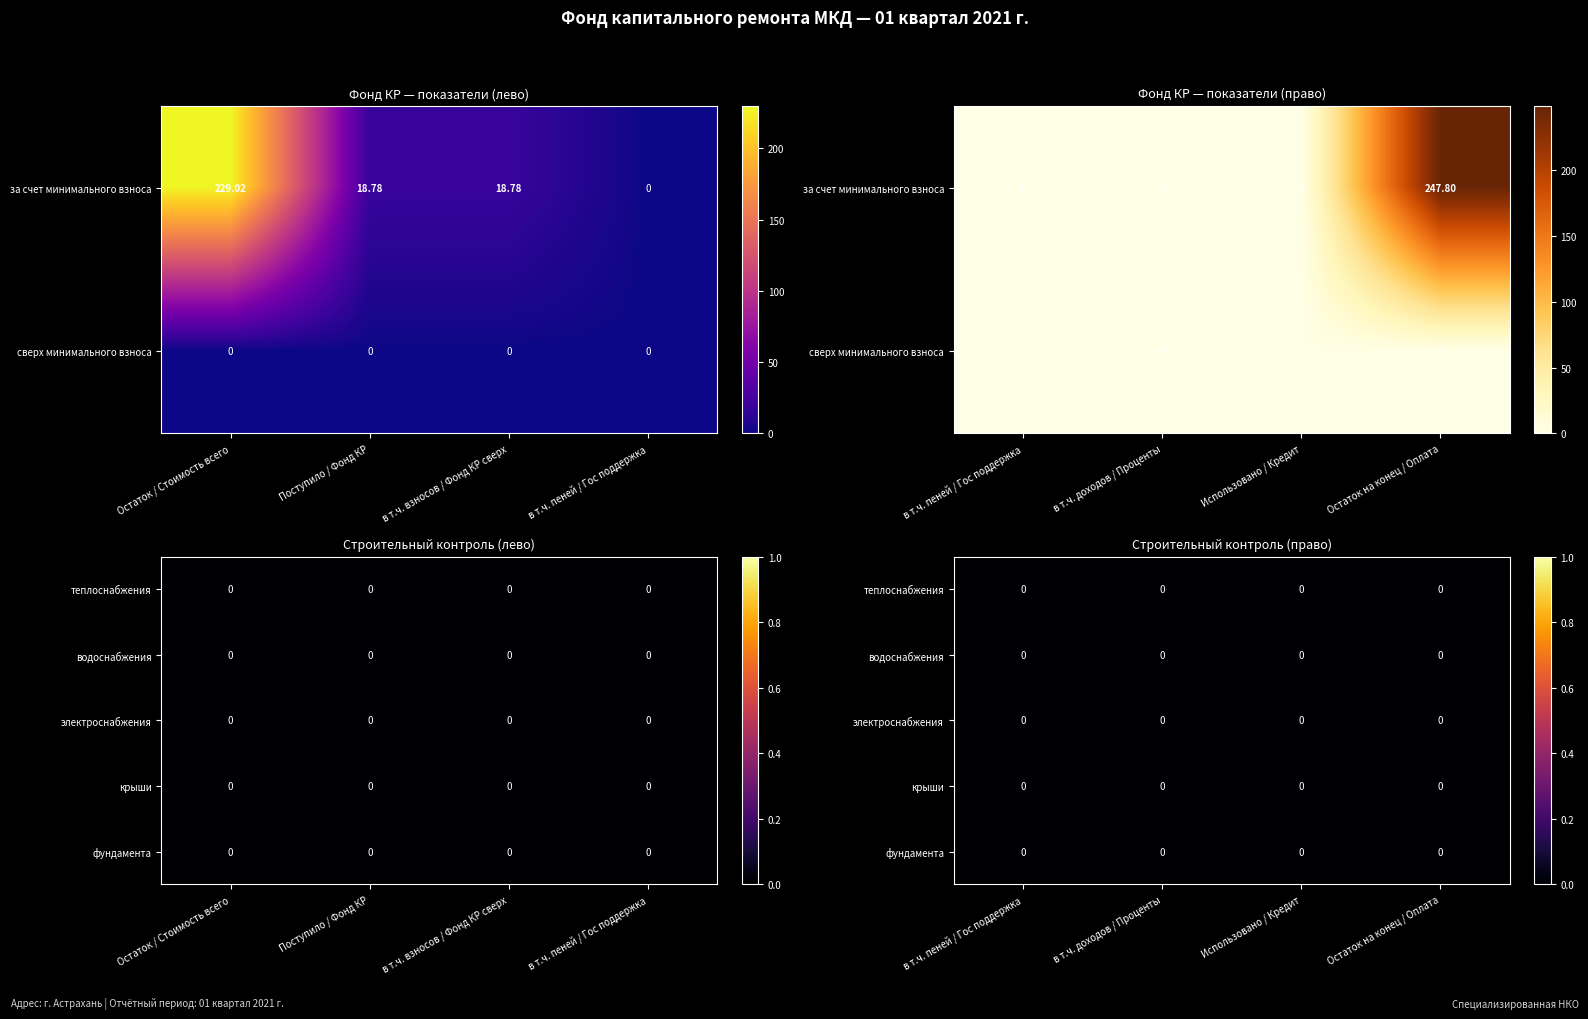

List the labels in order of Строительный контроль крыши value, largest first.

Остаток на начало, Поступило всего, в т.ч. взносов, в т.ч. пеней, в т.ч. доходов, Использовано, Остаток на конец